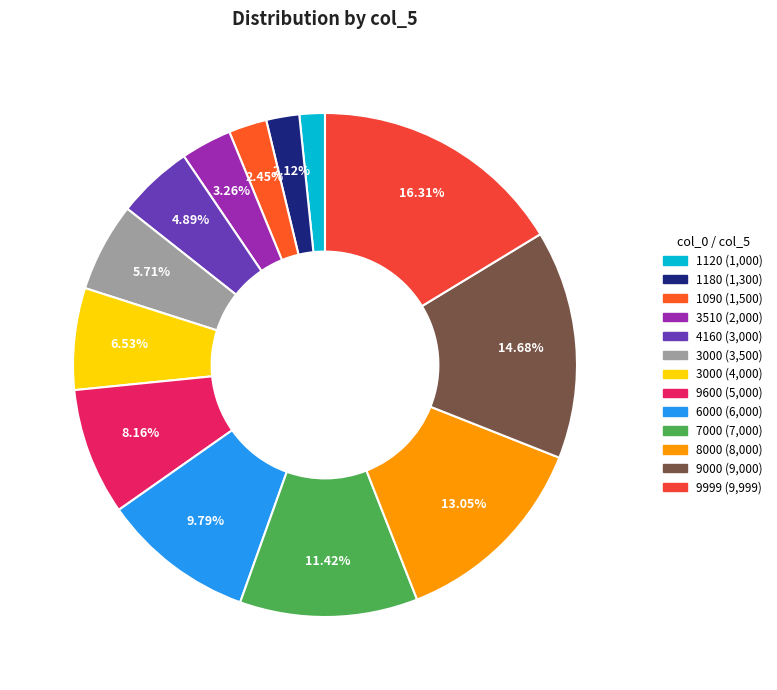

Is there any slice that represents more than half of the pie?

No